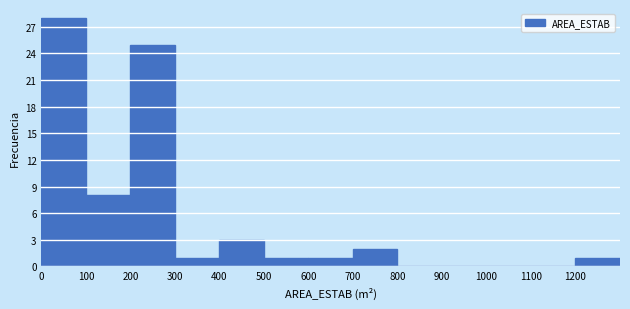

How tall is the bar that spans 600 to 700 on the x-axis? The values are not printed on the chart, so give them approximately, as read against the axis.

1